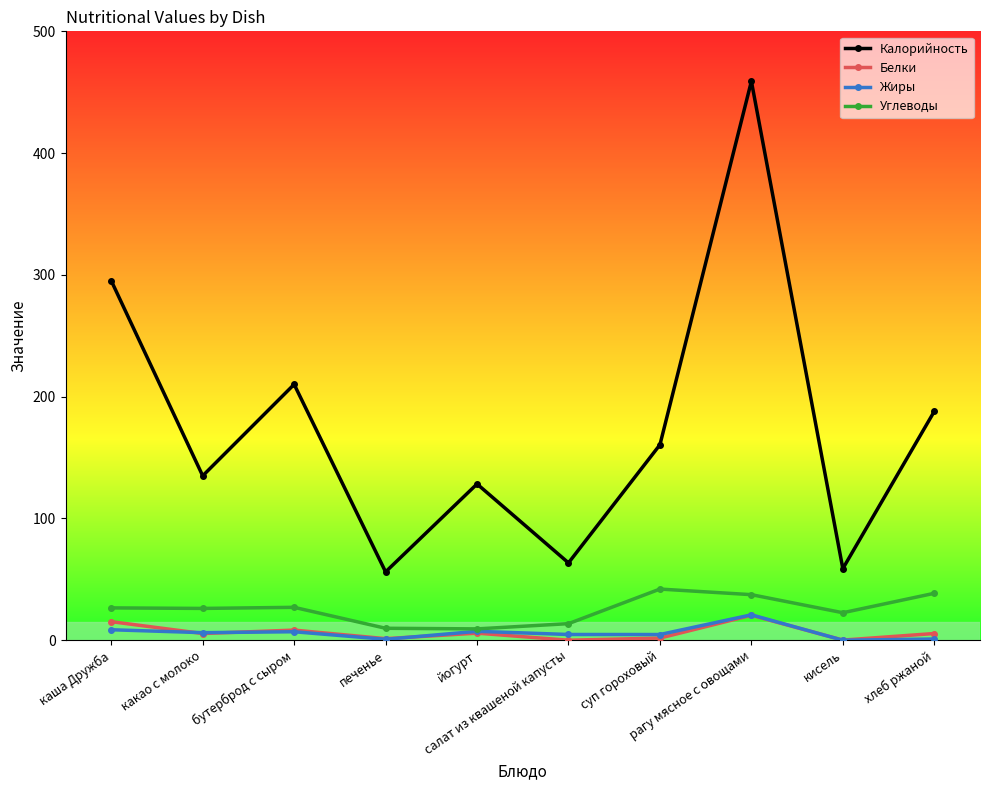

Which series has the widest spread of values?

Калорийность